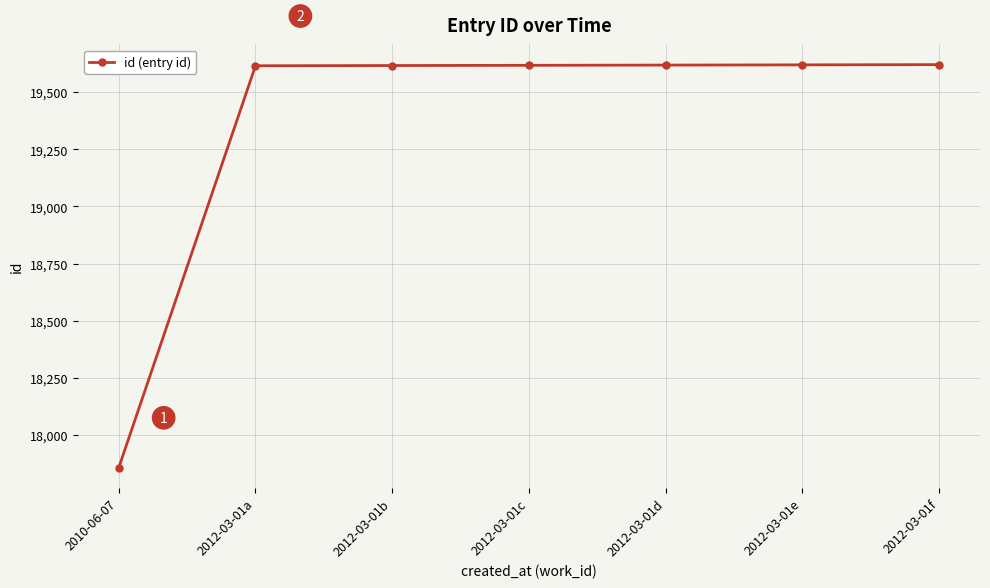

True or false: the data shows 19619 at 2012-03-01e.

True